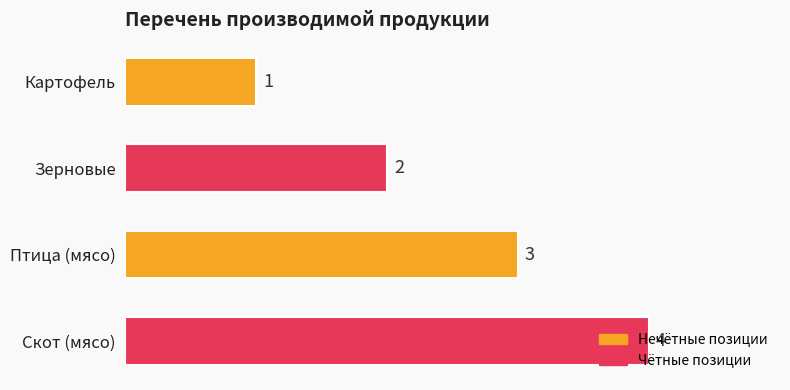

Rank the categories by value from highest to lowest.

Скот (мясо), Птица (мясо), Зерновые, Картофель